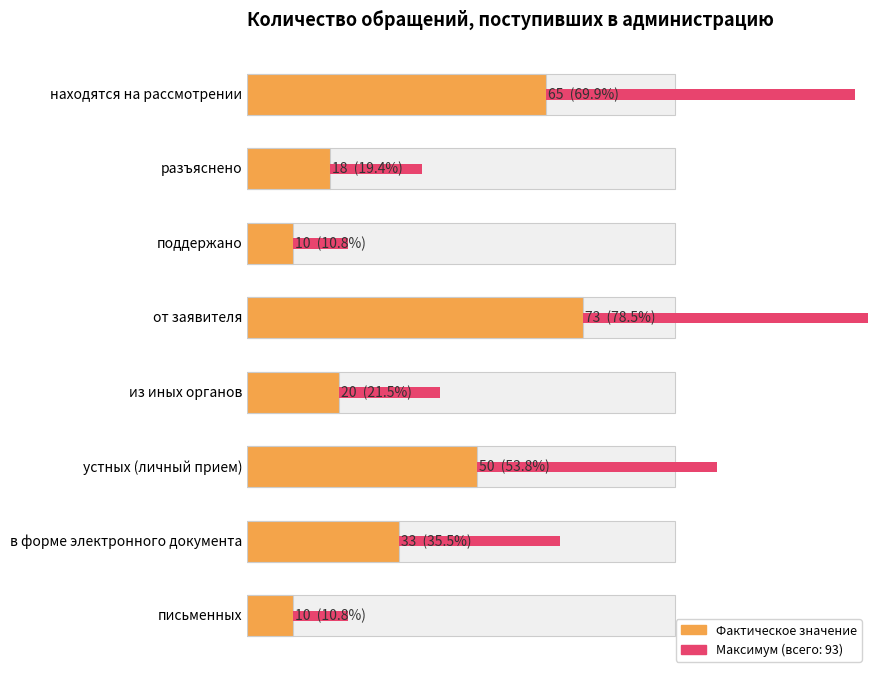

Reading right to left, extract all data points from this chart.

7=65	6=18	5=10	4=73	3=20	2=50	1=33	0=10